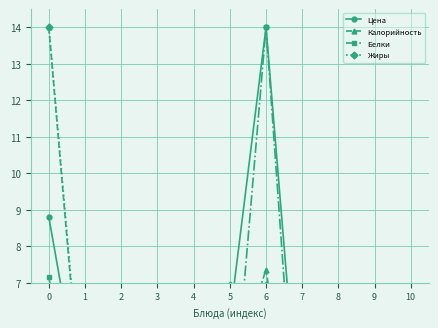

What is the average value of the Белки series?

2.8